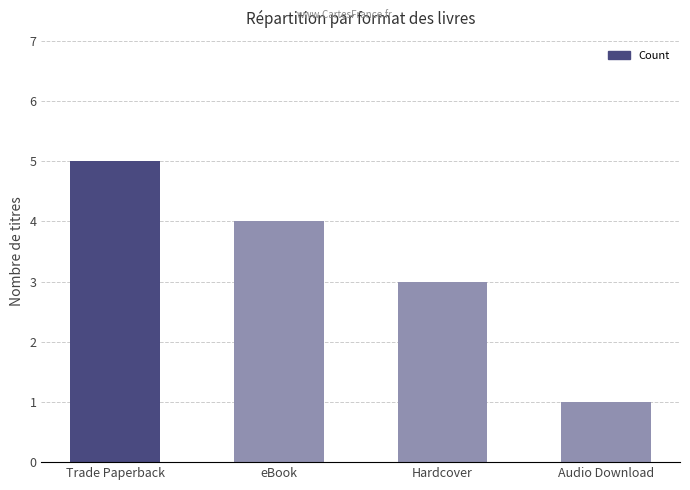

Are the bars horizontal?

No